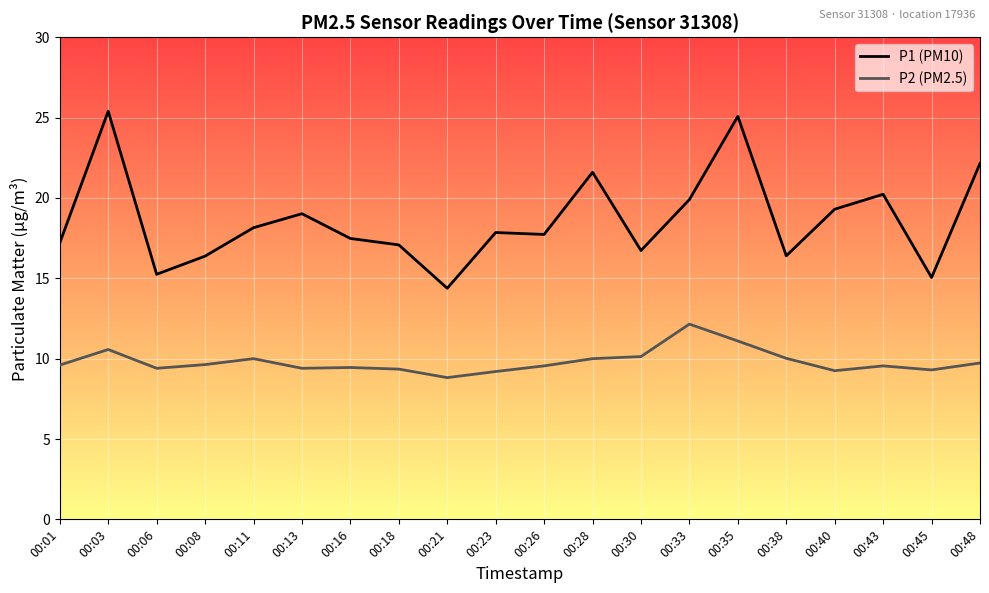

Which category has the highest value in the P2 (PM2.5) series?

00:33